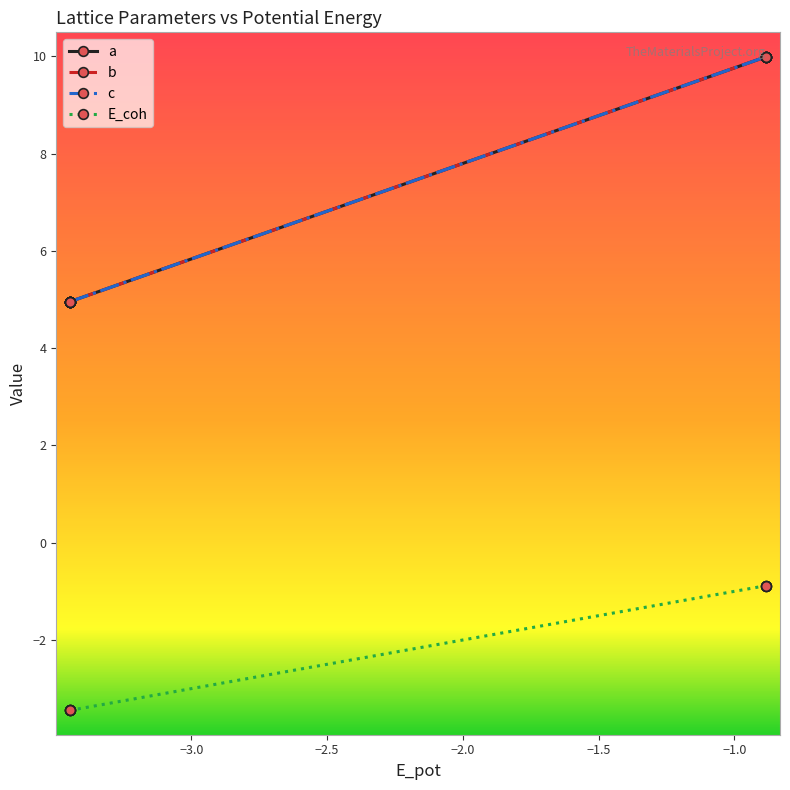

The E_coh series shows 6.7 at −1.5. True or false?

False